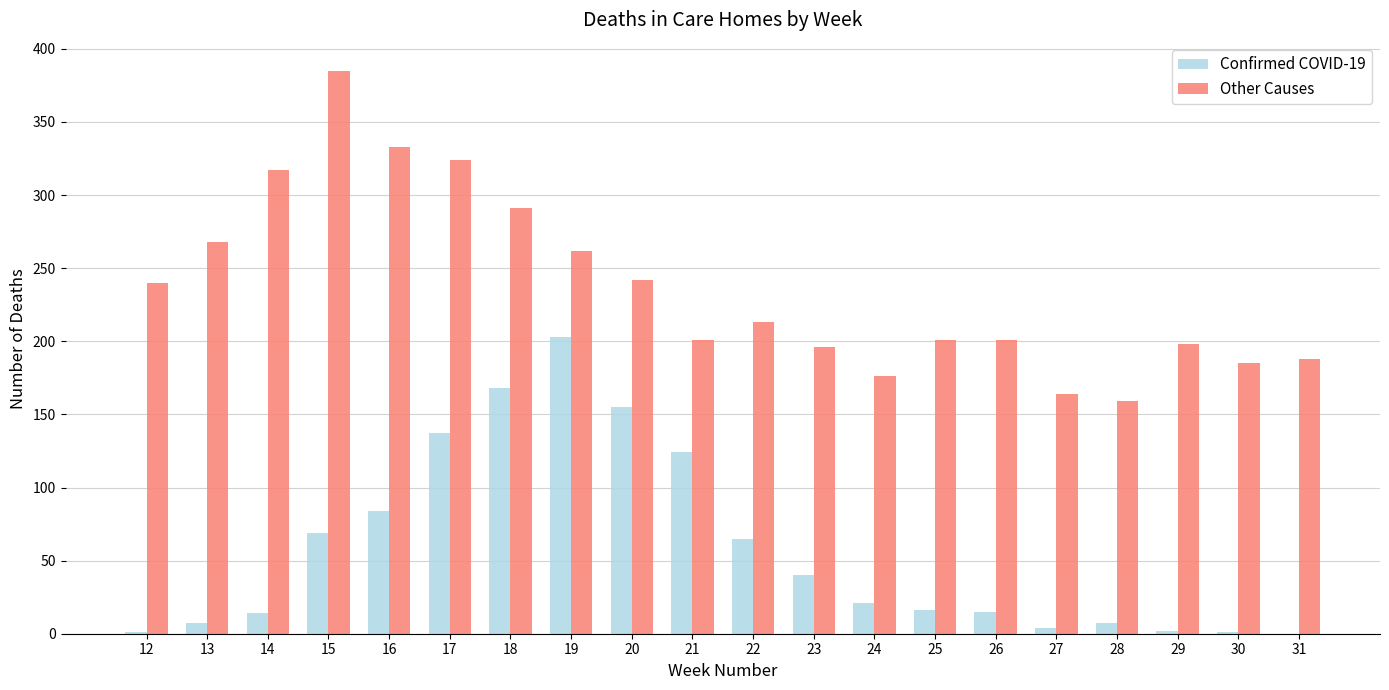

The Confirmed COVID-19 series shows 21 at 24. True or false?

True